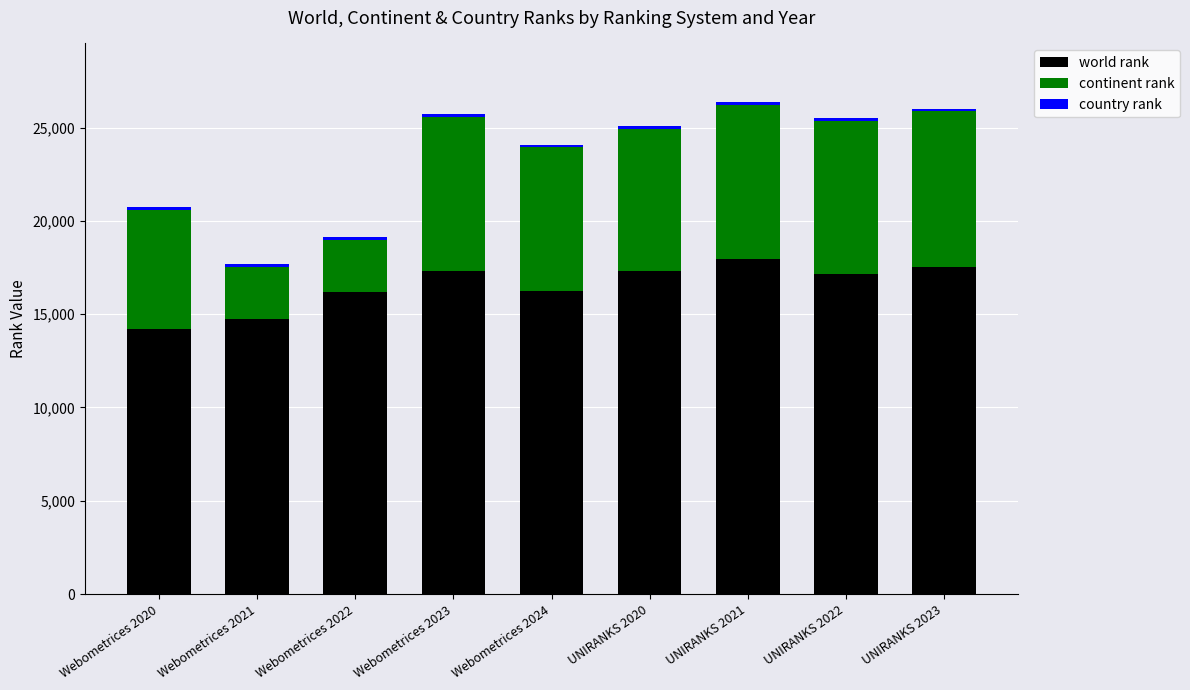

True or false: world rank has a value of 17304 at Webometrices 2023.

True